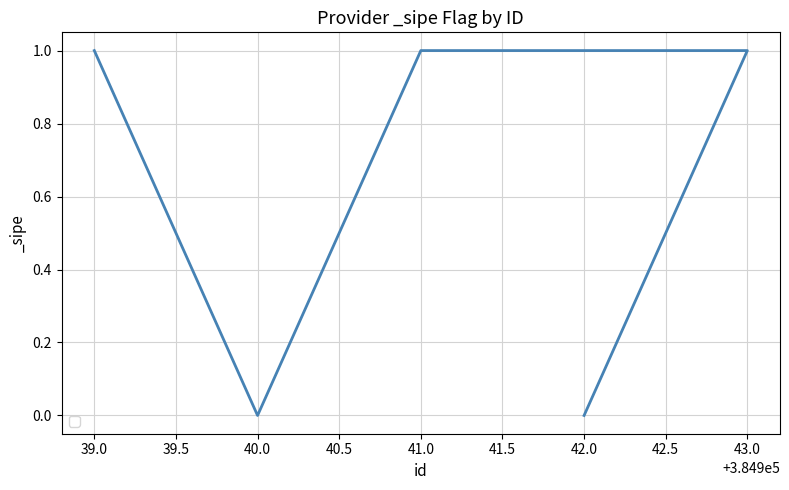

How many data points does each series have?

5